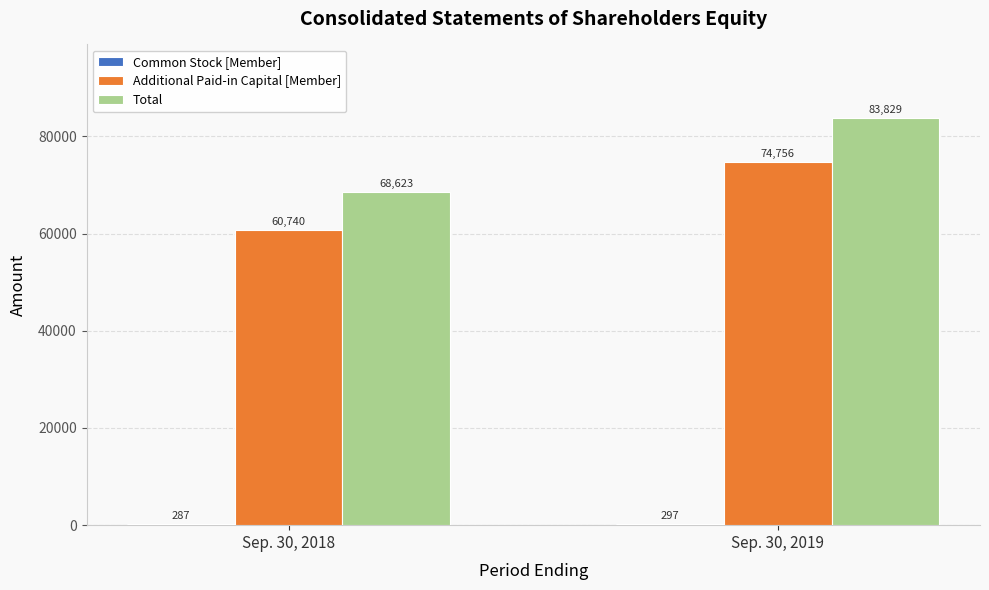

What is the sum of the Total values at Sep. 30, 2019 and Sep. 30, 2018?

152452